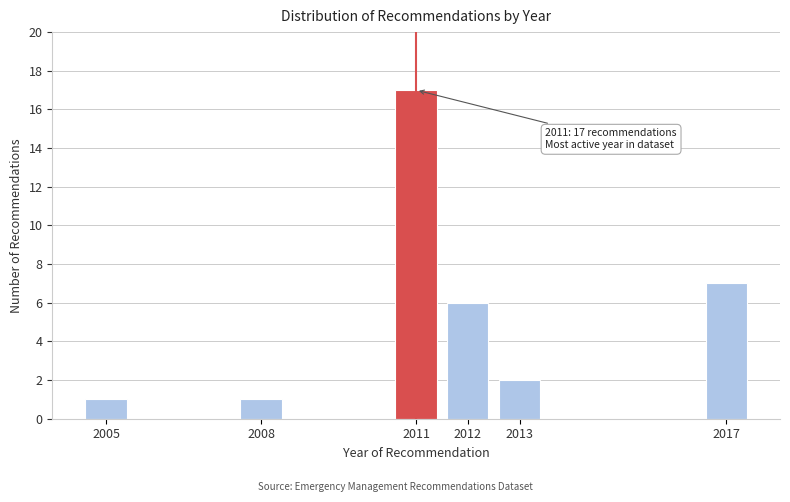

Reading left to right, extract all data points from this chart.

2005=1	2008=1	2011=17	2012=6	2013=2	2017=7